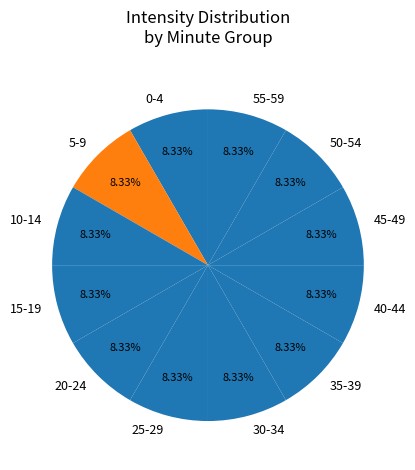

Combined, do 5-9 and 45-49 account for over 50%?

No